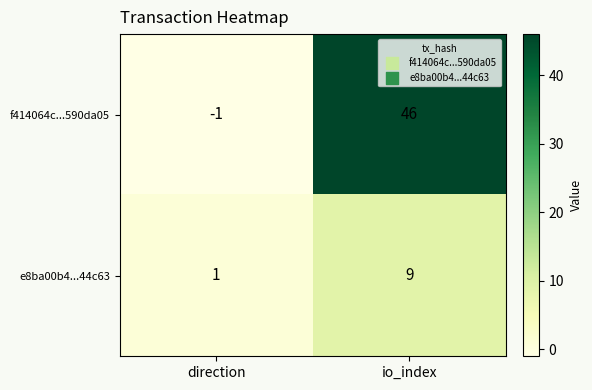

At which category does the chart reach its minimum across all series?

direction